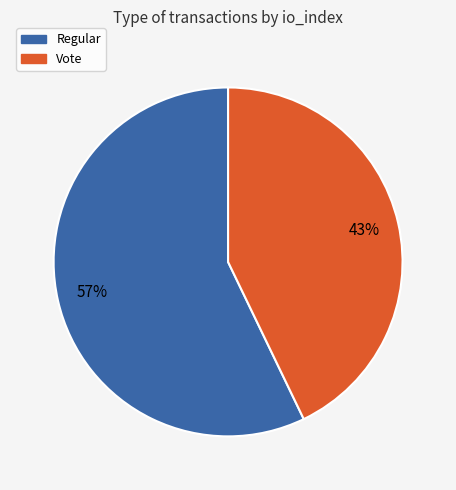

Approximately how many times larger is the value at Regular compared to Vote?

1.3